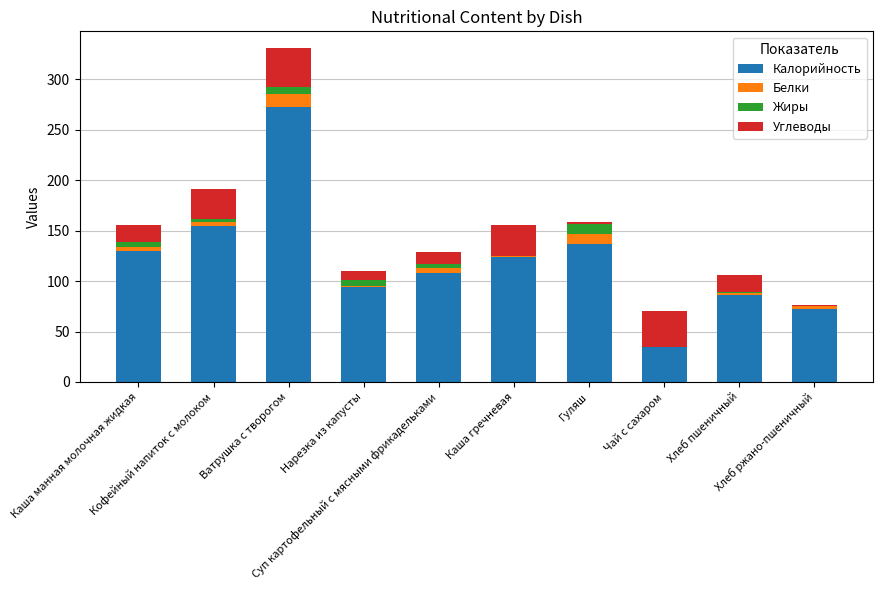

What is the highest value of the Калорийность series?

273